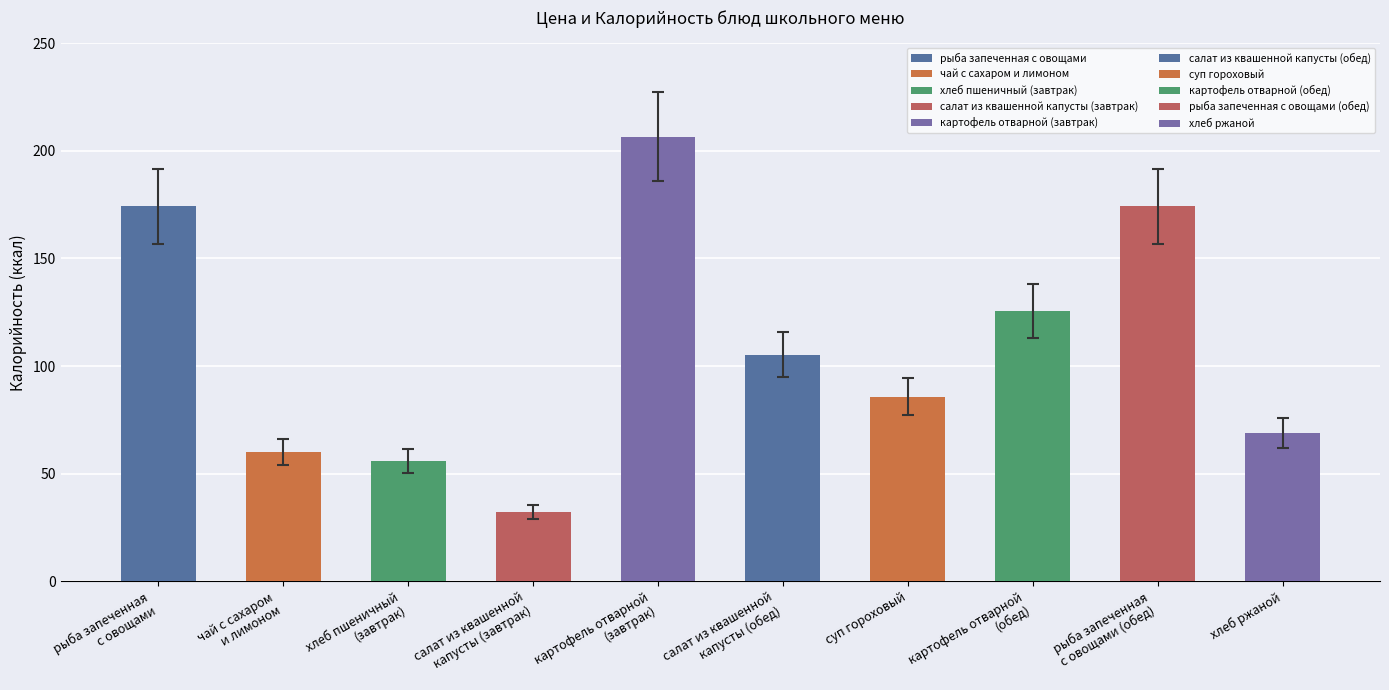

What is the label of the 2nd bar from the right?

рыба запеченная
с овощами (обед)